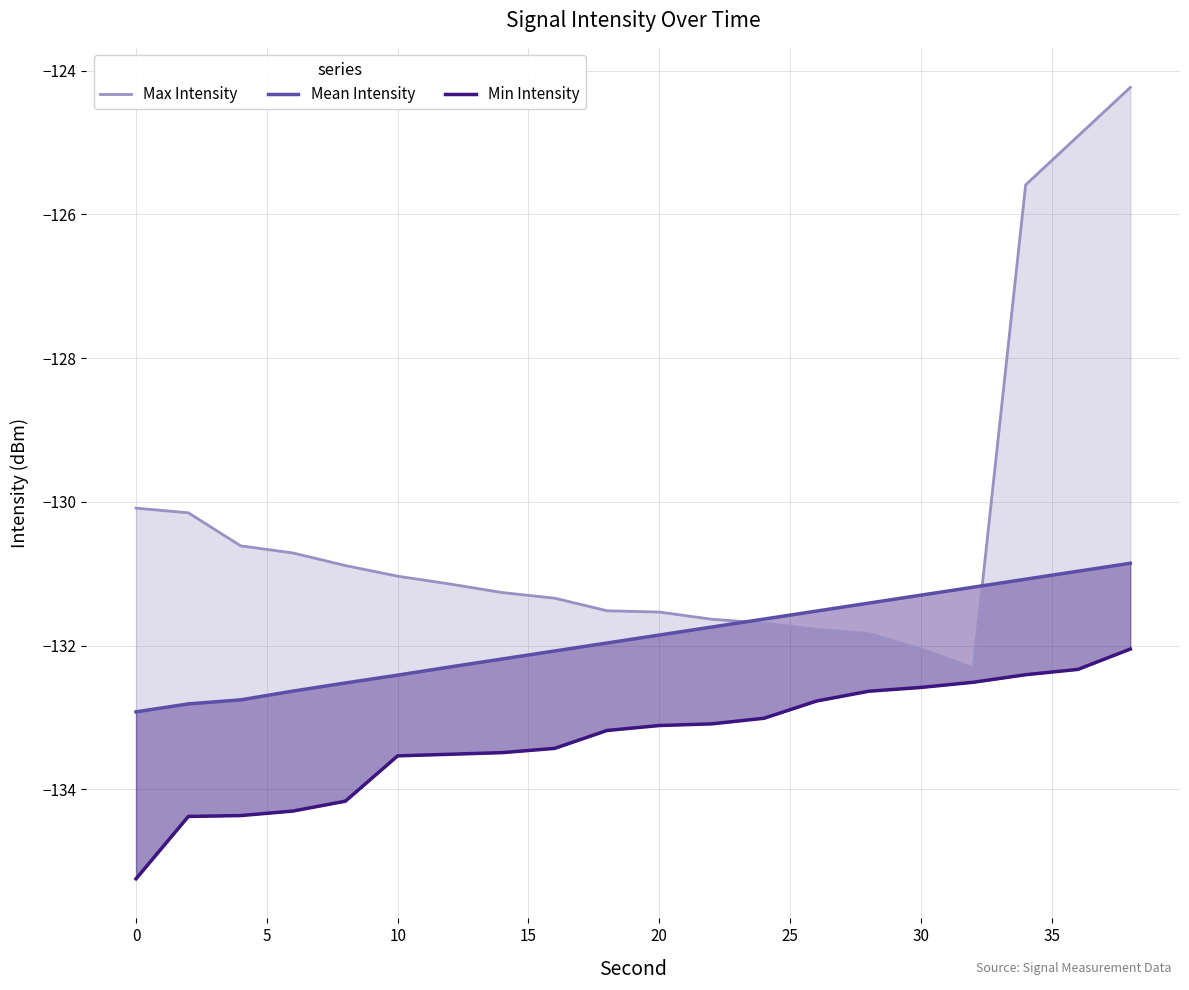

Which series has the largest total across all categories?

Max Intensity